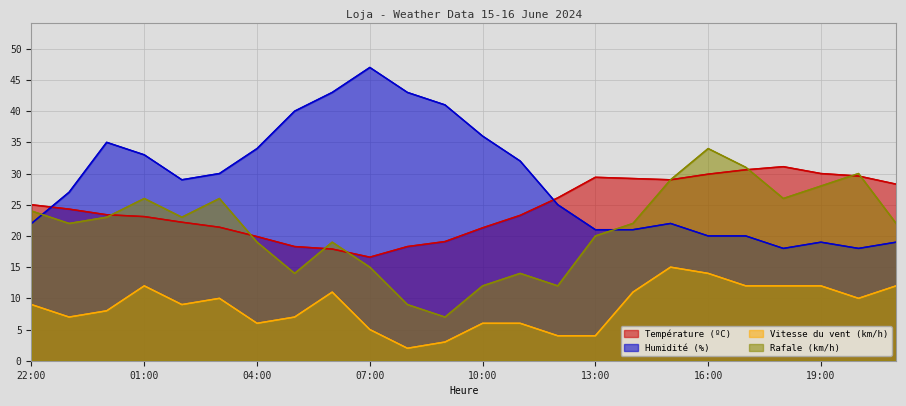

What position from the right is 14:00?

8